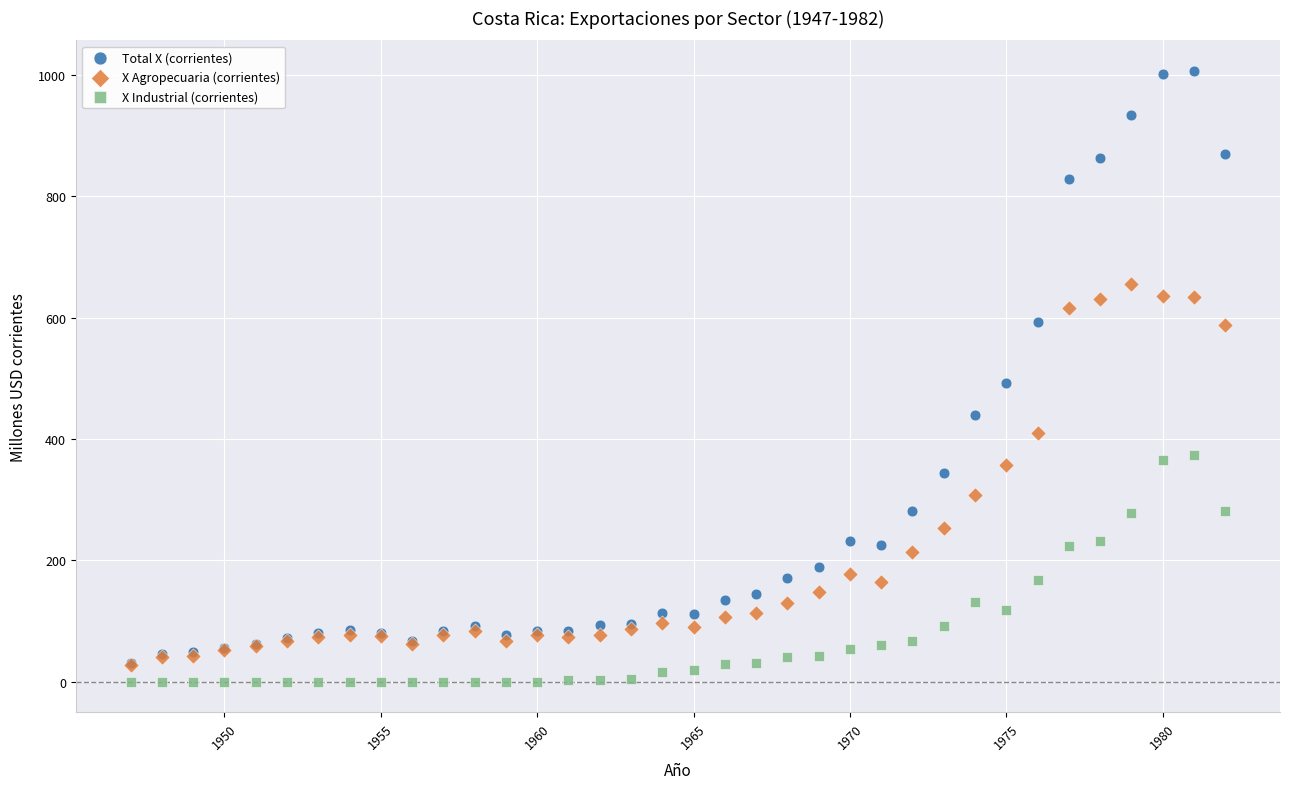

Which series reaches the minimum Y coordinate?

X Industrial (corrientes)